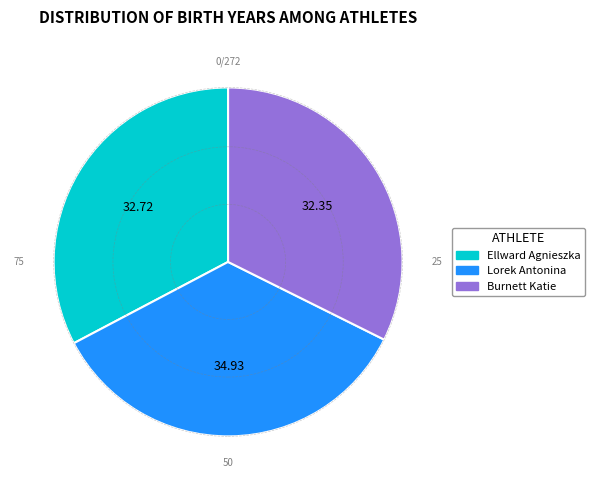

Which has a higher value, Burnett Katie or Lorek Antonina?

Lorek Antonina